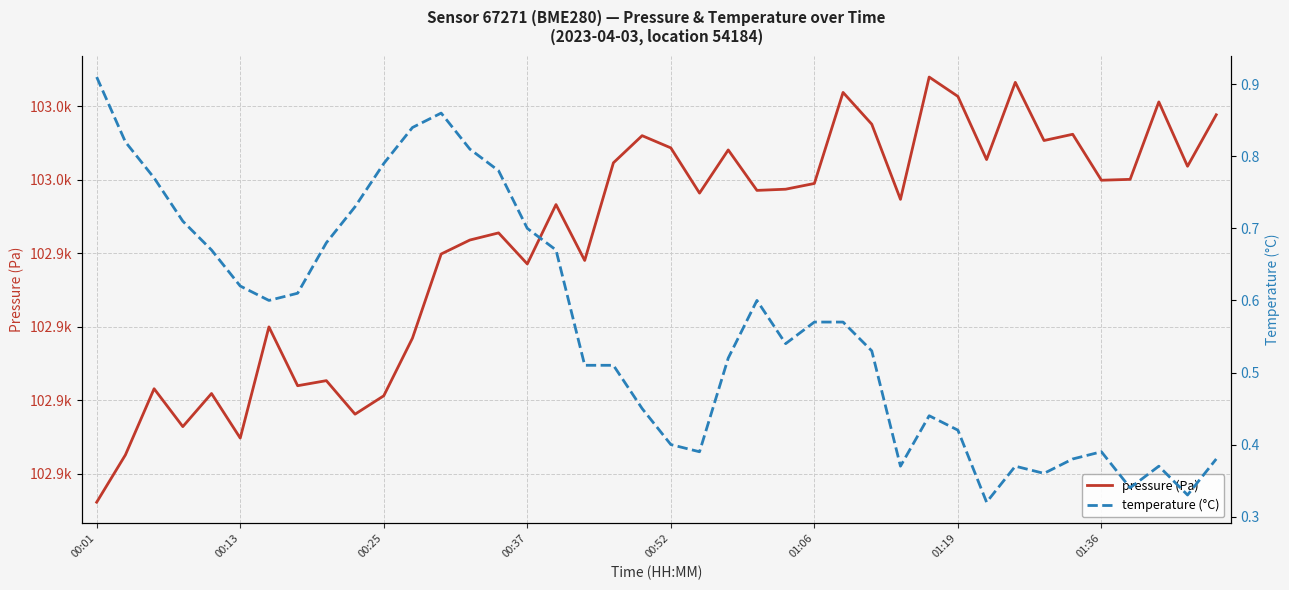

The value of temperature at 27 is 0.3. True or false?

False